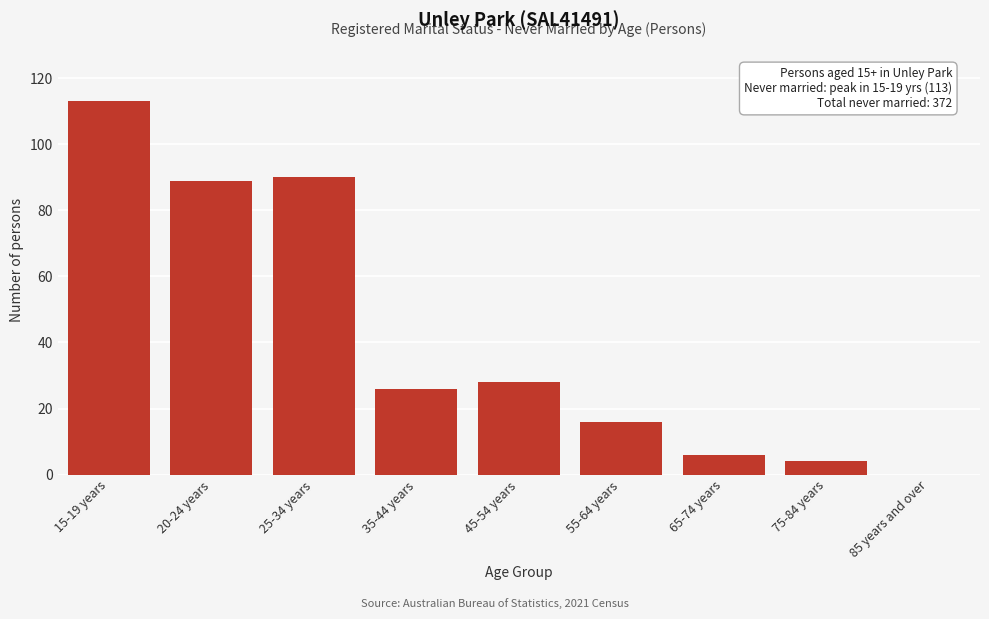

Reading left to right, list all the values displayed in this chart.

15-19 years=113	20-24 years=89	25-34 years=90	35-44 years=26	45-54 years=28	55-64 years=16	65-74 years=6	75-84 years=4	85 years and over=0